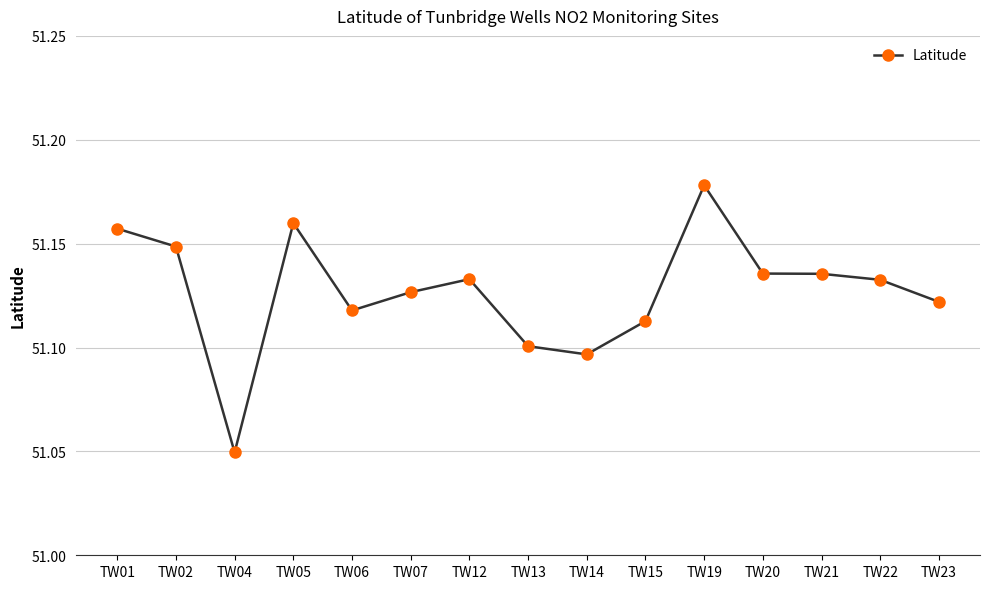

How many values are between 51 and 52?

15